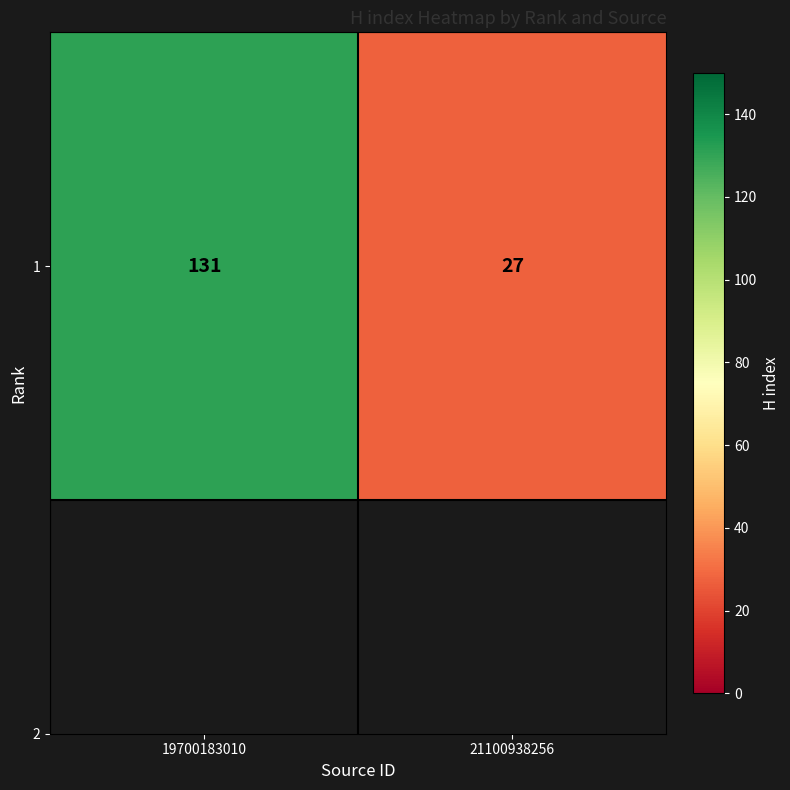

List the labels in order of value, largest first.

19700183010, 21100938256